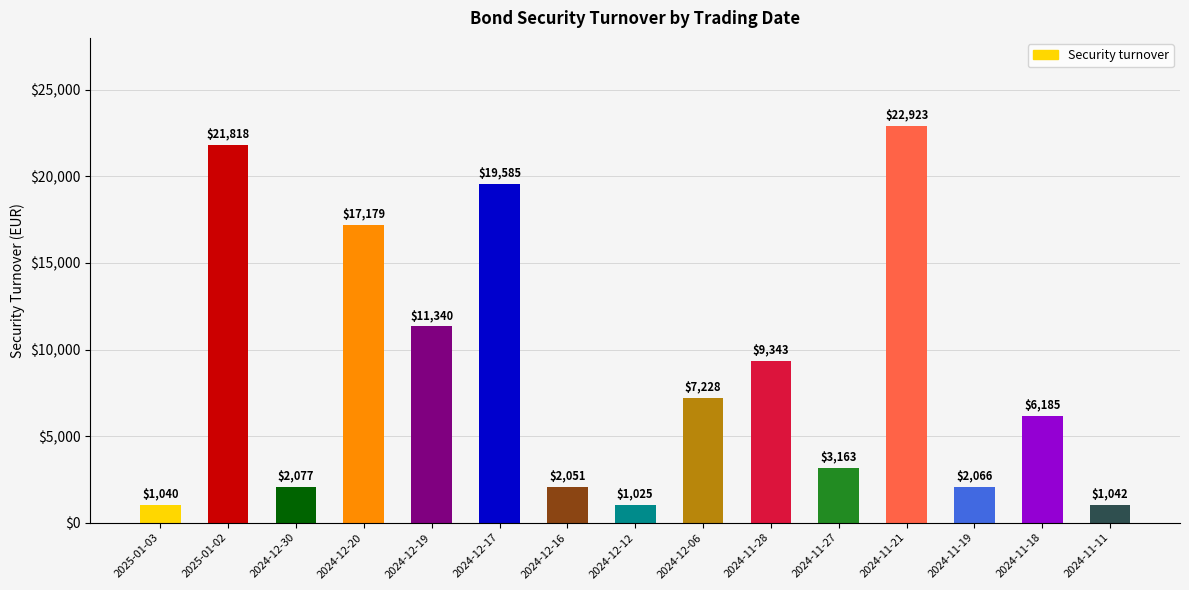

Which has a higher value, 2024-12-06 or 2024-11-18?

2024-12-06